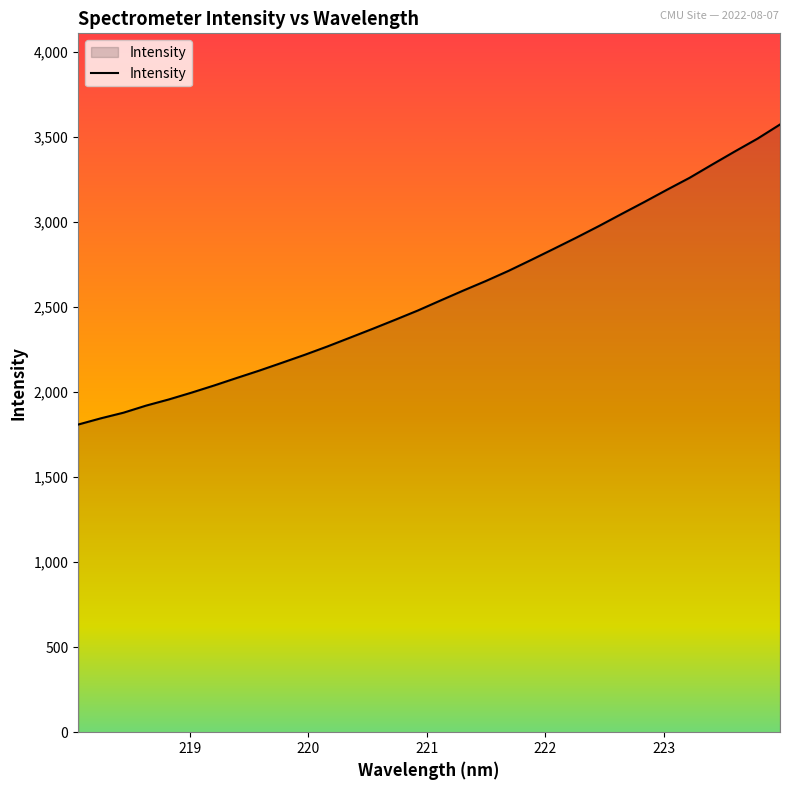

What is the minimum value shown in the chart?

1809.1